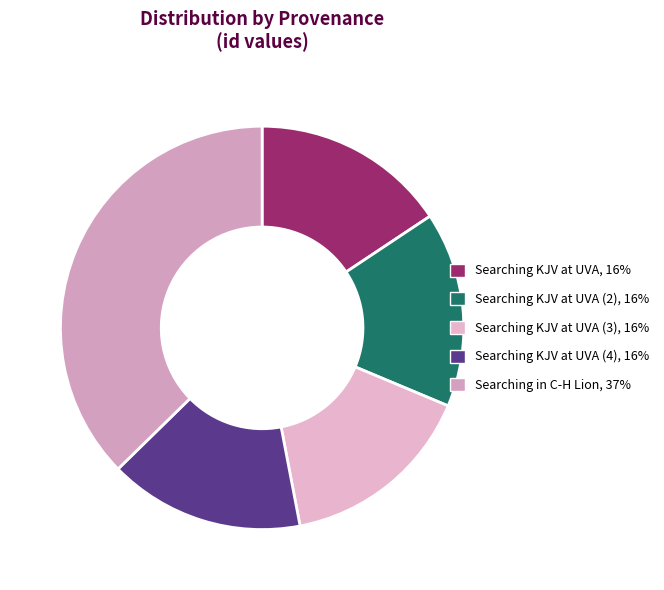

How many slices are in this pie chart?

5